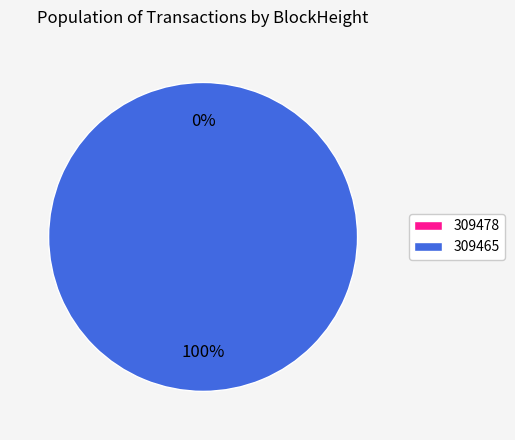

What portion of the pie excludes 309478?

100.0%